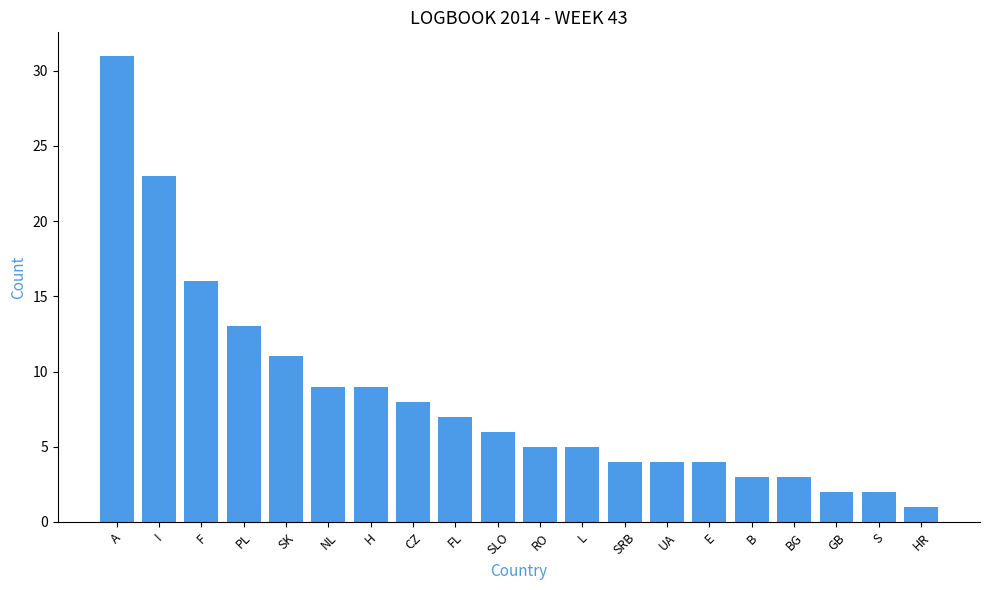

Does the chart contain stacked bars?

No